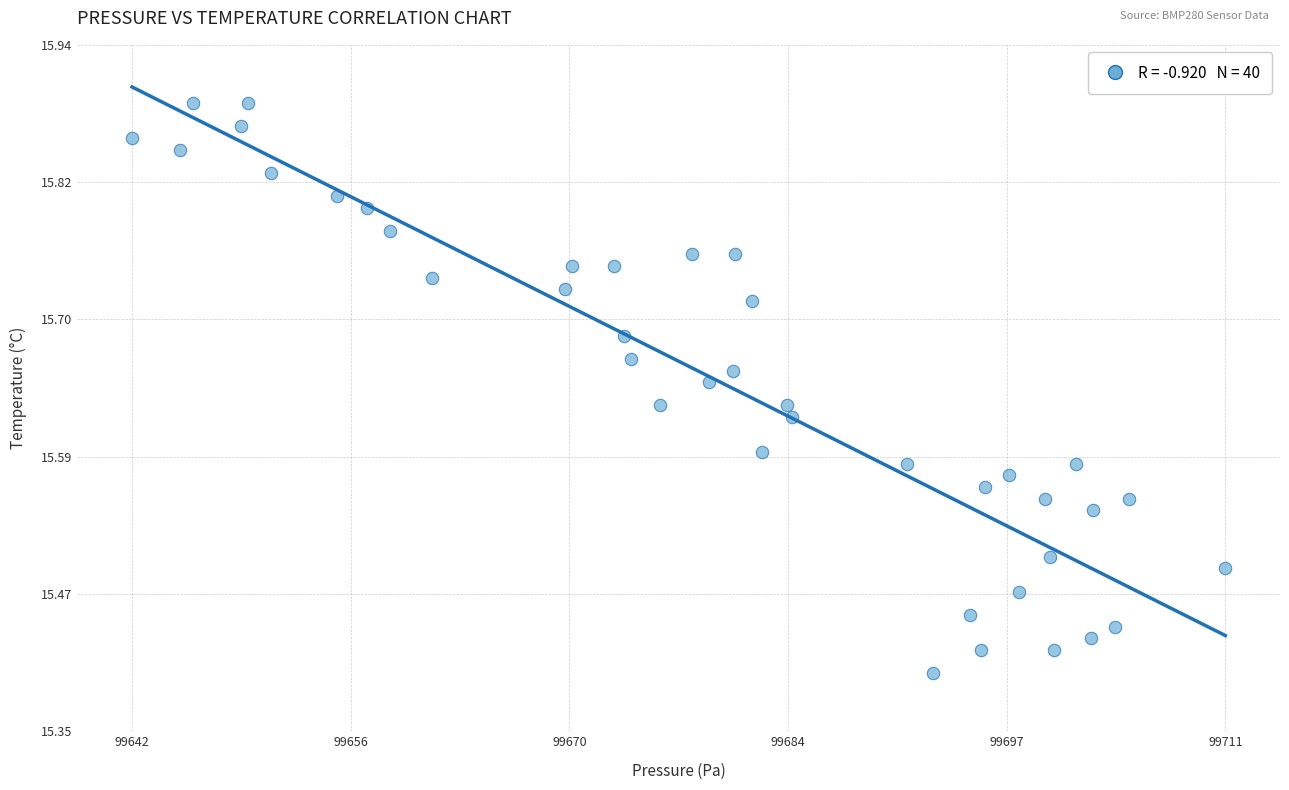

What is the range of Y values (max minus min)?

0.5